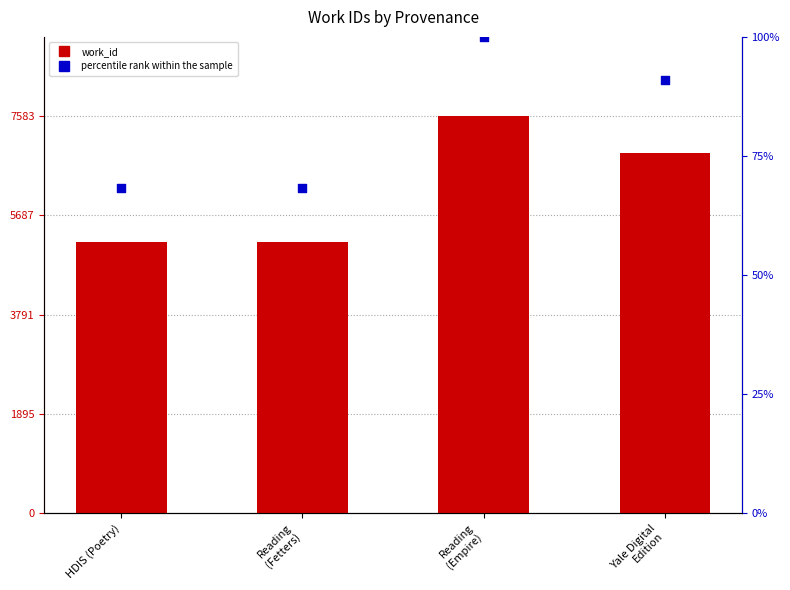

Which series has the widest spread of Y values?

work_id